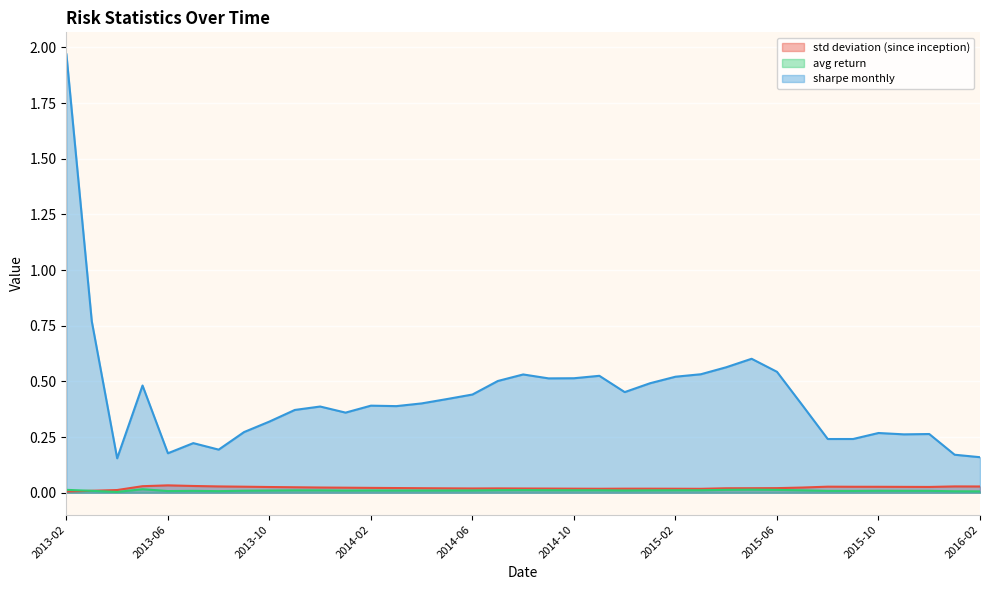

Which category has the lowest value in the std deviation (since inception) series?

2013-02